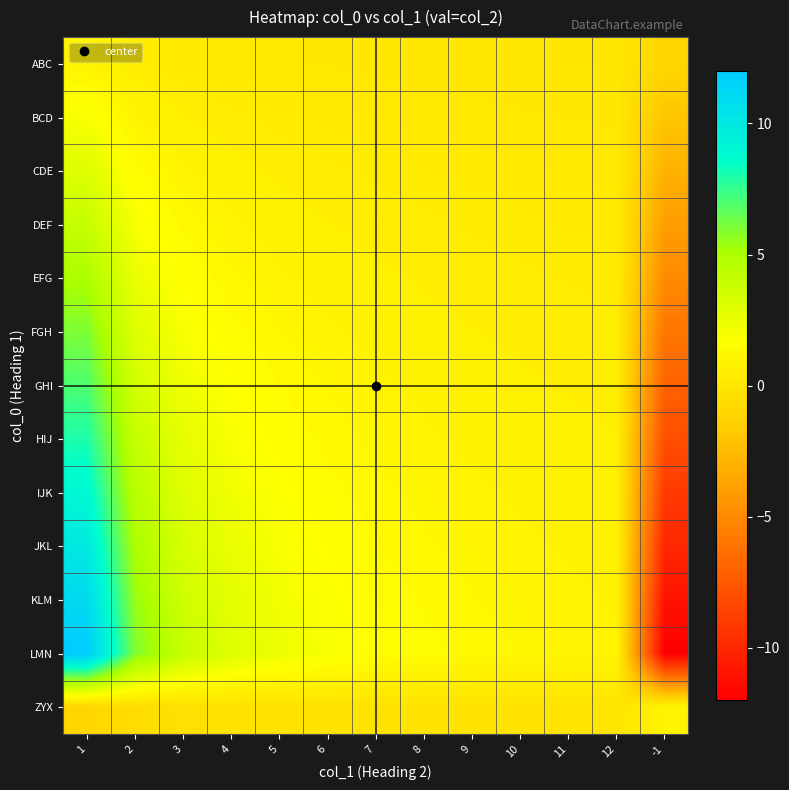

At how many categories does at least one series exceed 4?

2